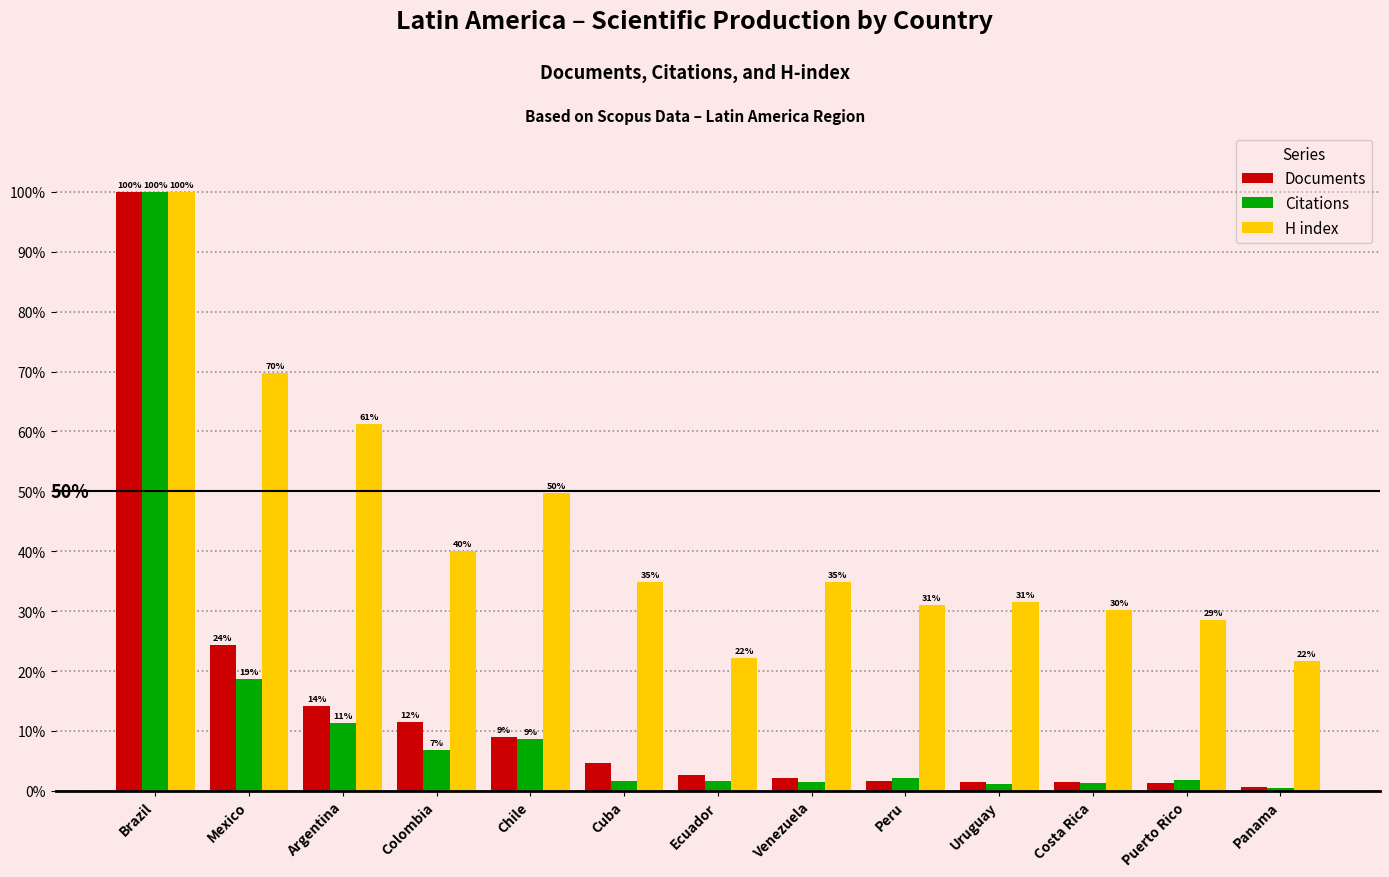

Where does the Citations series first go above 1?

Brazil